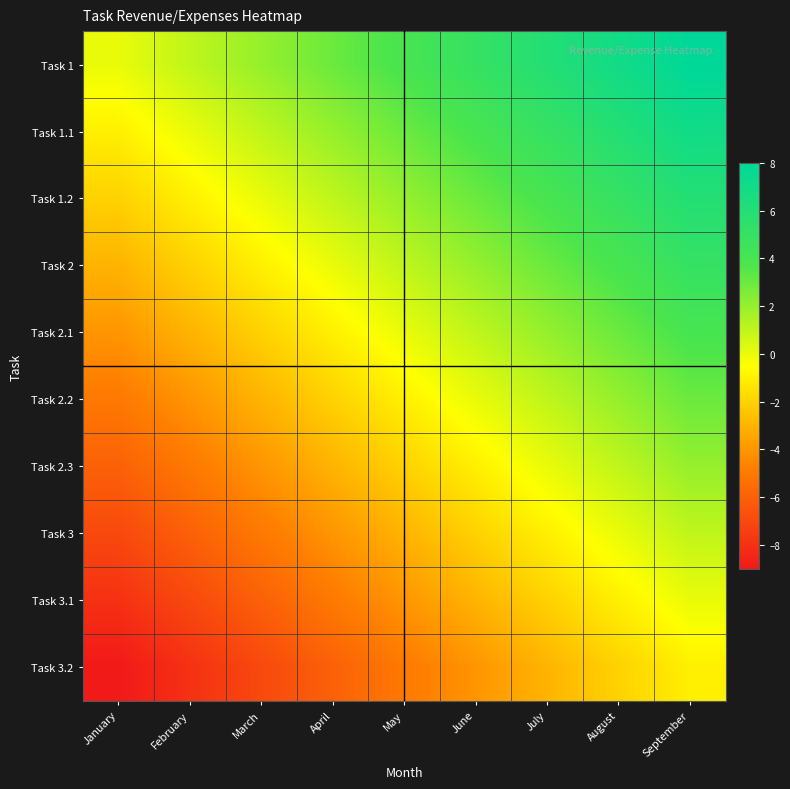

Between March and February, which is larger?

March